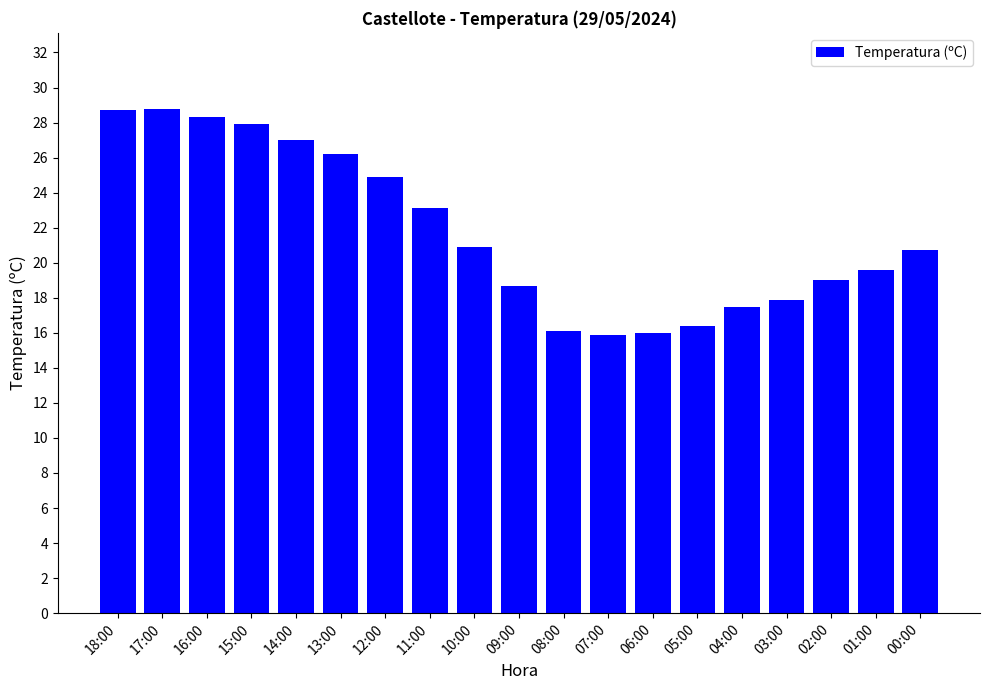

What is the label of the 9th bar from the left?

10:00